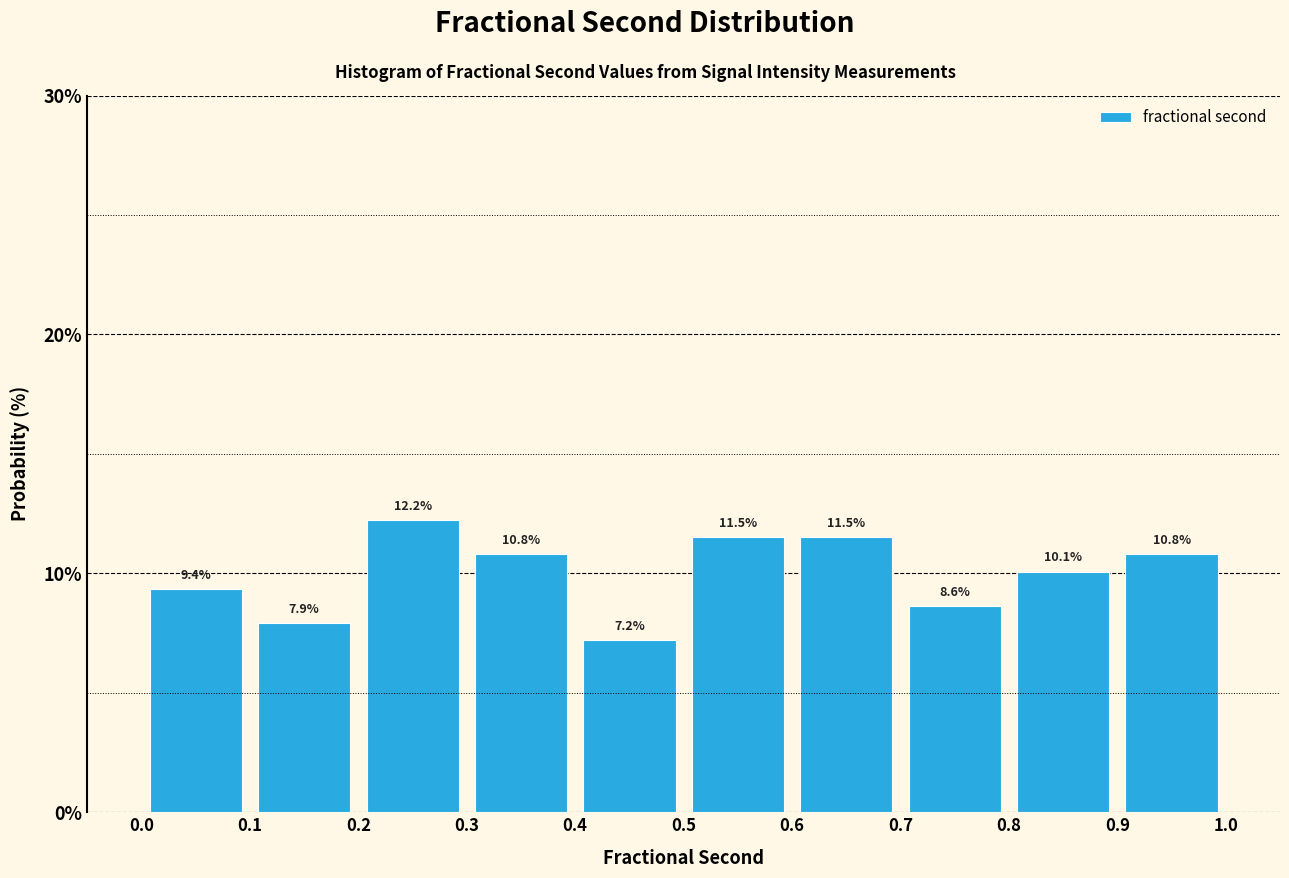

Reading left to right, transcribe this chart: for each bar, give the range it covers on the x-axis and its height.

0.0 to 0.1: 9.4
0.1 to 0.2: 7.9
0.2 to 0.3: 12.2
0.3 to 0.4: 10.8
0.4 to 0.5: 7.2
0.5 to 0.6: 11.5
0.6 to 0.7: 11.5
0.7 to 0.8: 8.6
0.8 to 0.9: 10.1
0.9 to 1.0: 10.8